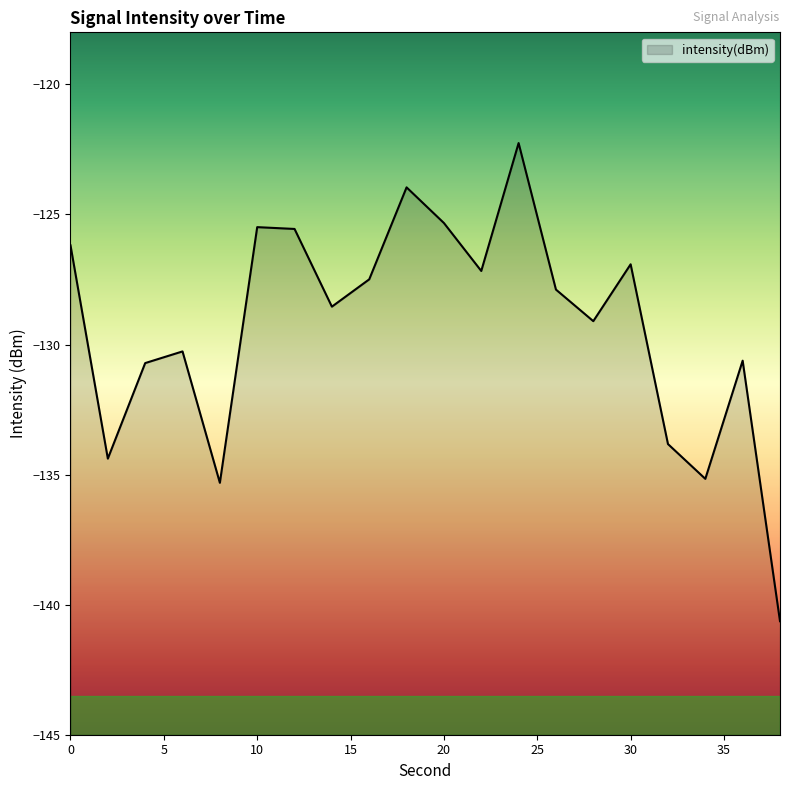

How many distinct data groups are displayed?

1